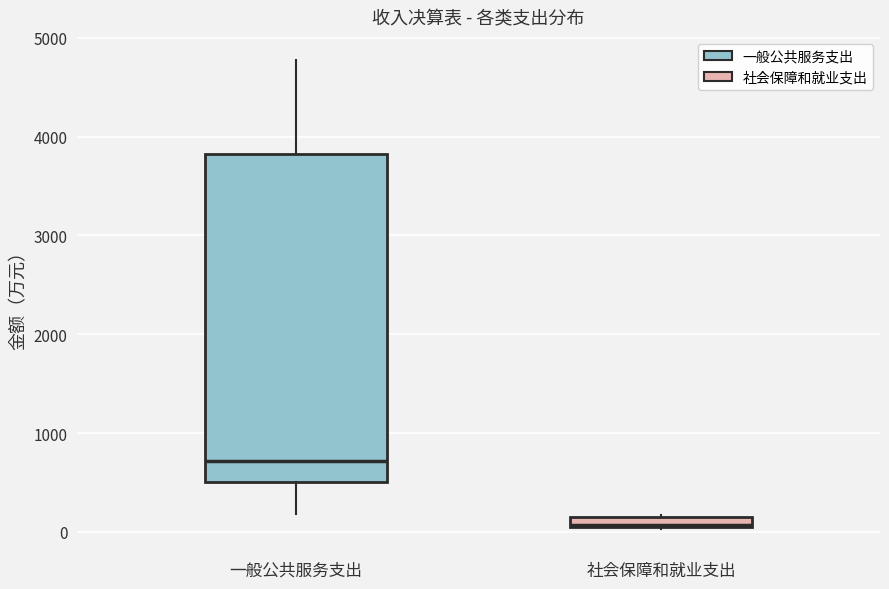

Where is the upper edge of the box for 社会保障和就业支出 on the y-axis? The values are not printed on the chart, so give them approximately, as read against the axis.

200